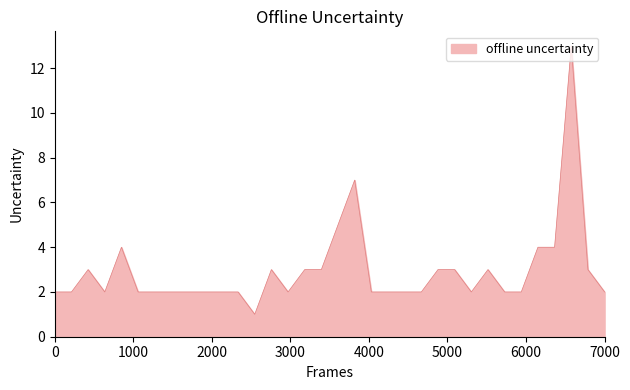

What is the difference between the maximum and minimum values?

12